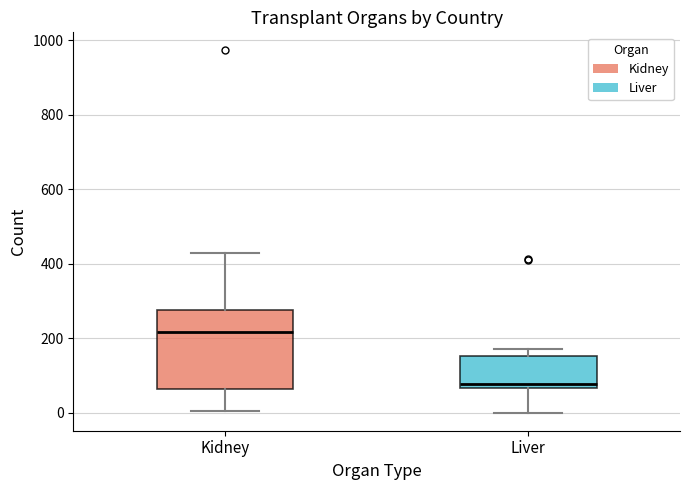

Which box is the tallest, from its lower edge to its upper edge?

Kidney